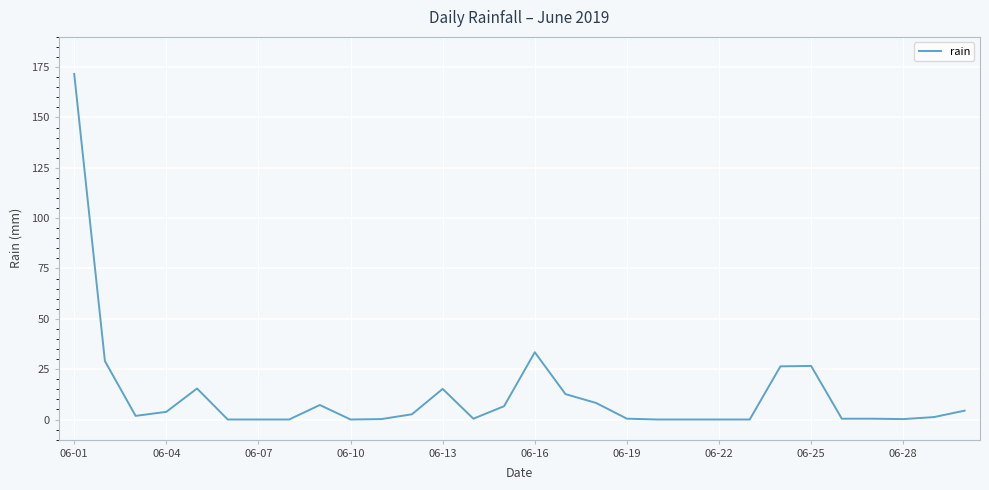

What is the difference between the maximum and minimum values?

171.6